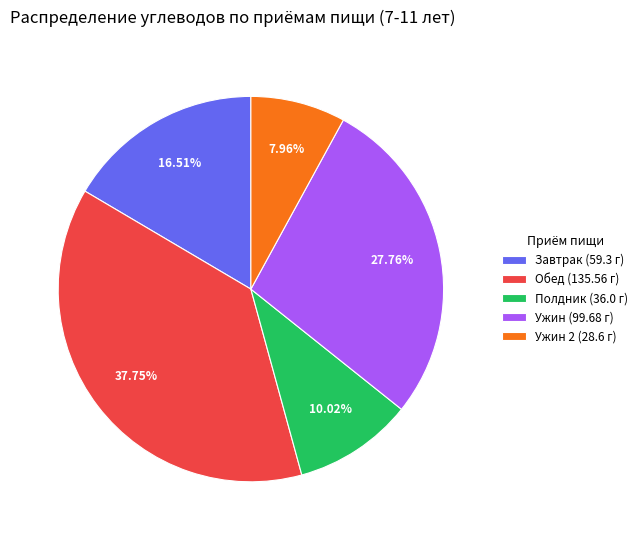

What is the smallest slice in the pie chart?

Ужин 2 (28.6 г)